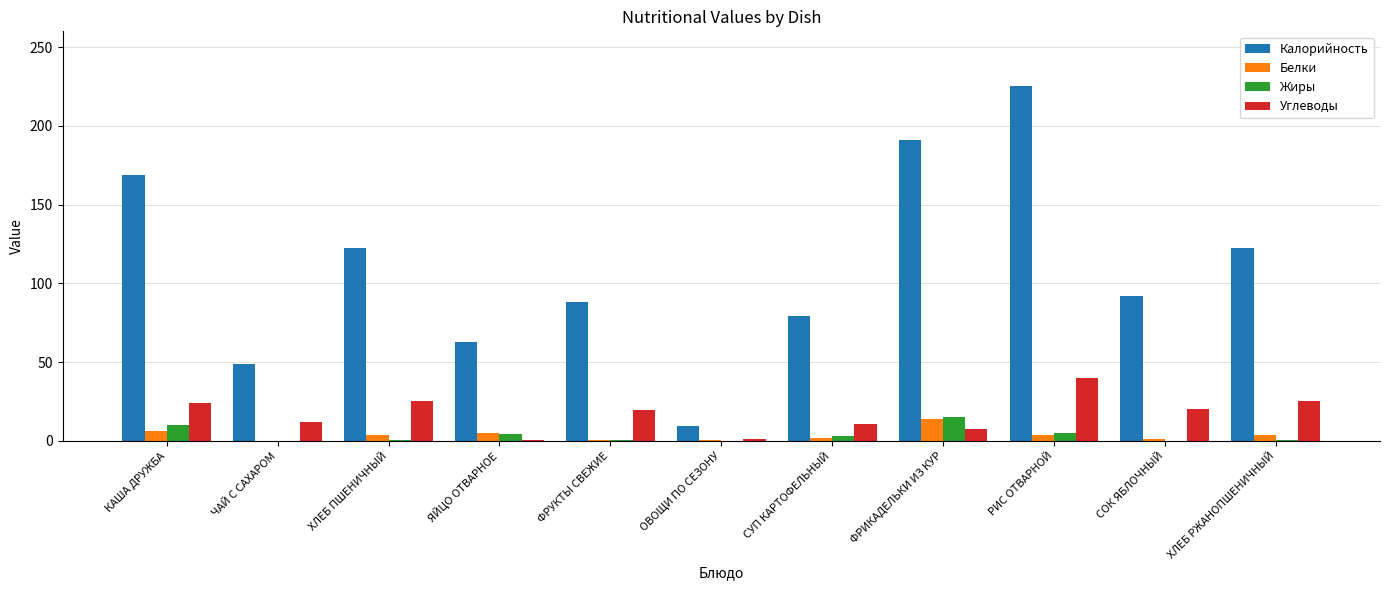

Are the bars horizontal?

No